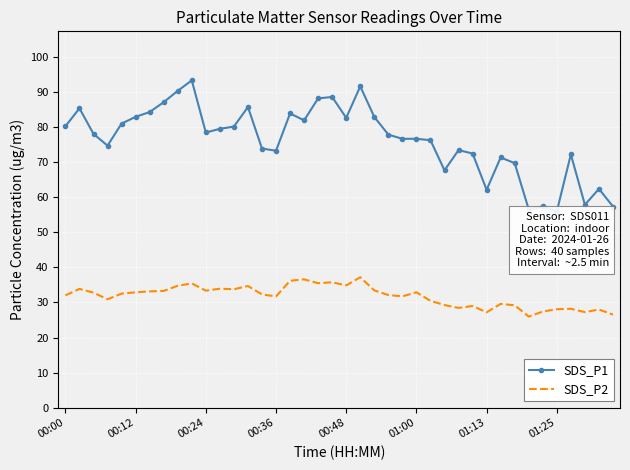

What is the smallest value displayed?

26.0